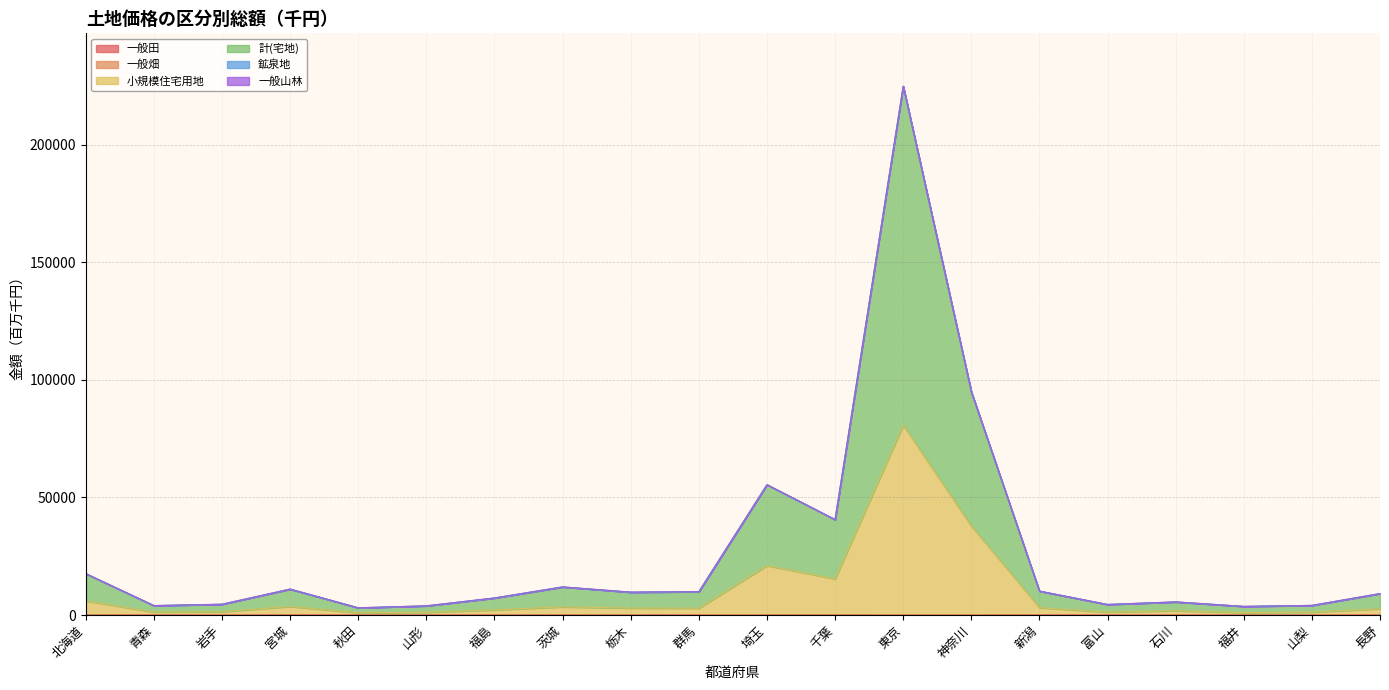

How many interior local valleys does the 計(宅地) series have?

6